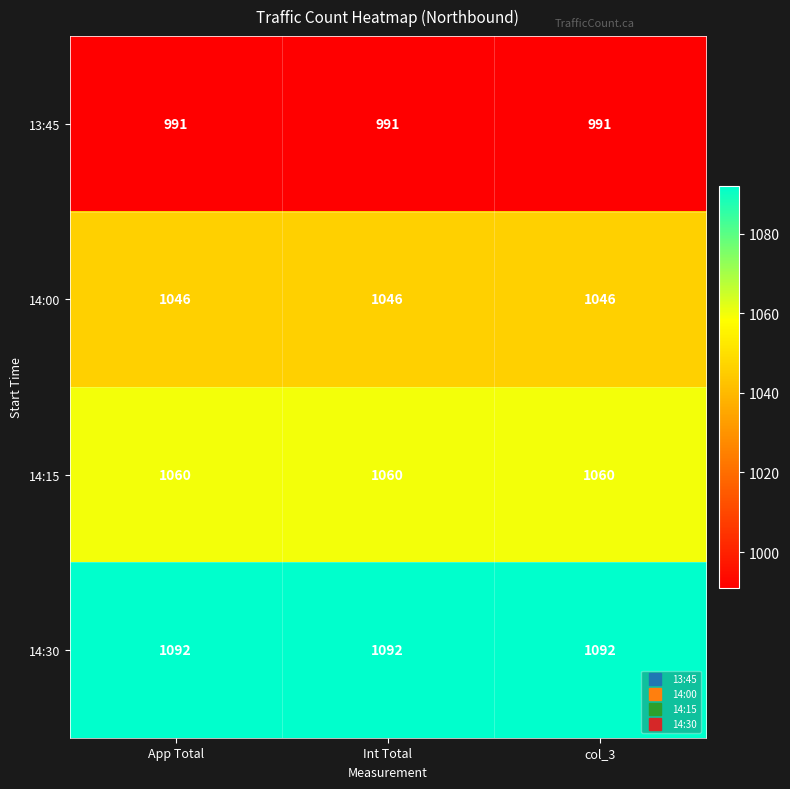

What is the maximum value shown in the chart?

1092